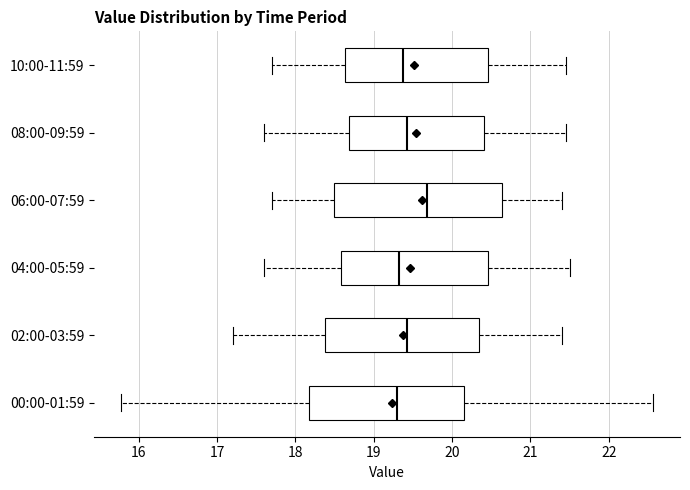

Reading bottom to top, read every box against the x-axis: the position of its median line, the range the box covers, and the ends of its whiskers. The values are not printed on the chart, so give them approximately, as read against the axis.

00:00-01:59: median 19.3, box 18.2 to 20.2, whiskers 15.8 to 22.6
02:00-03:59: median 19.4, box 18.4 to 20.3, whiskers 17.2 to 21.4
04:00-05:59: median 19.3, box 18.6 to 20.5, whiskers 17.6 to 21.5
06:00-07:59: median 19.7, box 18.5 to 20.6, whiskers 17.7 to 21.4
08:00-09:59: median 19.4, box 18.7 to 20.4, whiskers 17.6 to 21.5
10:00-11:59: median 19.4, box 18.6 to 20.5, whiskers 17.7 to 21.5